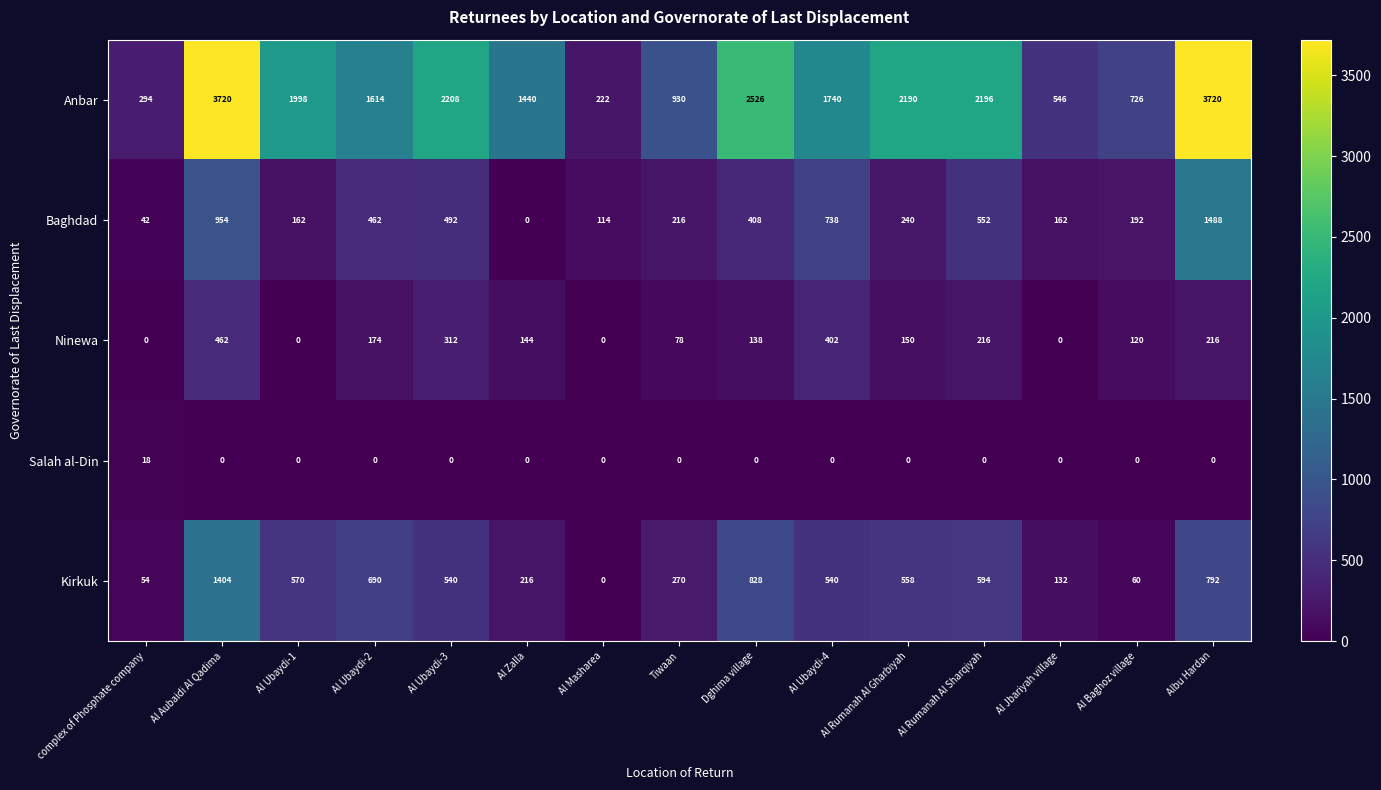

What is the difference between the Baghdad values at complex of Phosphate company and Al Rumanah Al Sharqiyah?

510